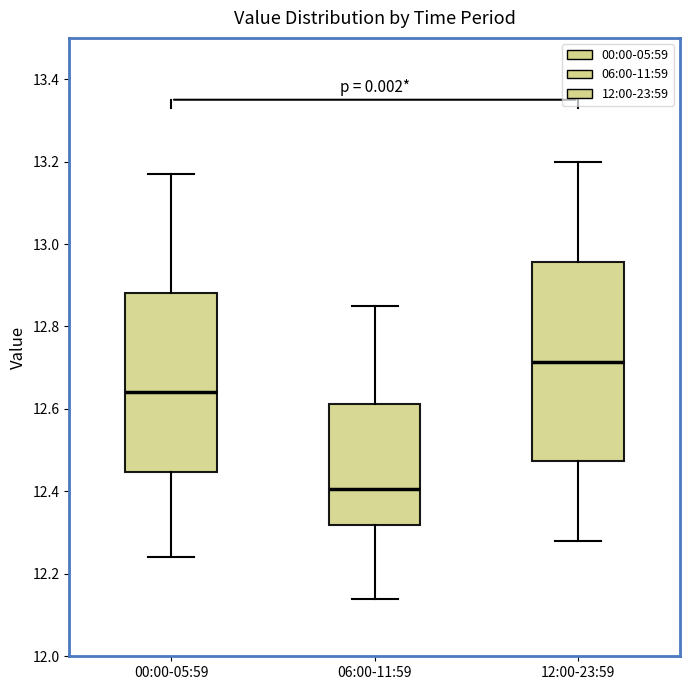

Where is the upper edge of the box for 00:00-05:59 on the y-axis? The values are not printed on the chart, so give them approximately, as read against the axis.

12.88